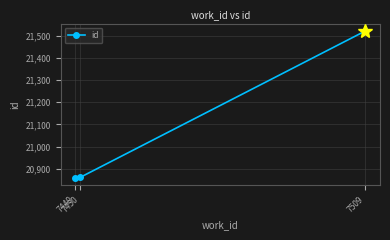

What is the minimum value shown in the chart?

20859